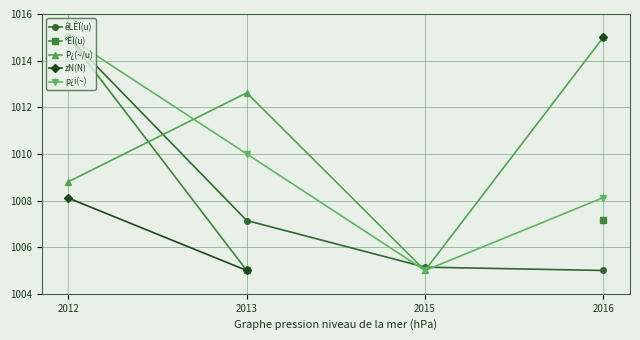

What is the maximum value for p¿i(~)?

1015.0